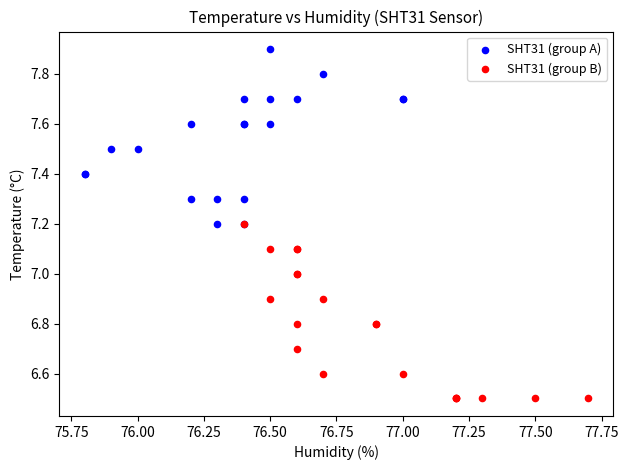

Which series reaches the maximum Y coordinate?

SHT31 (group A)